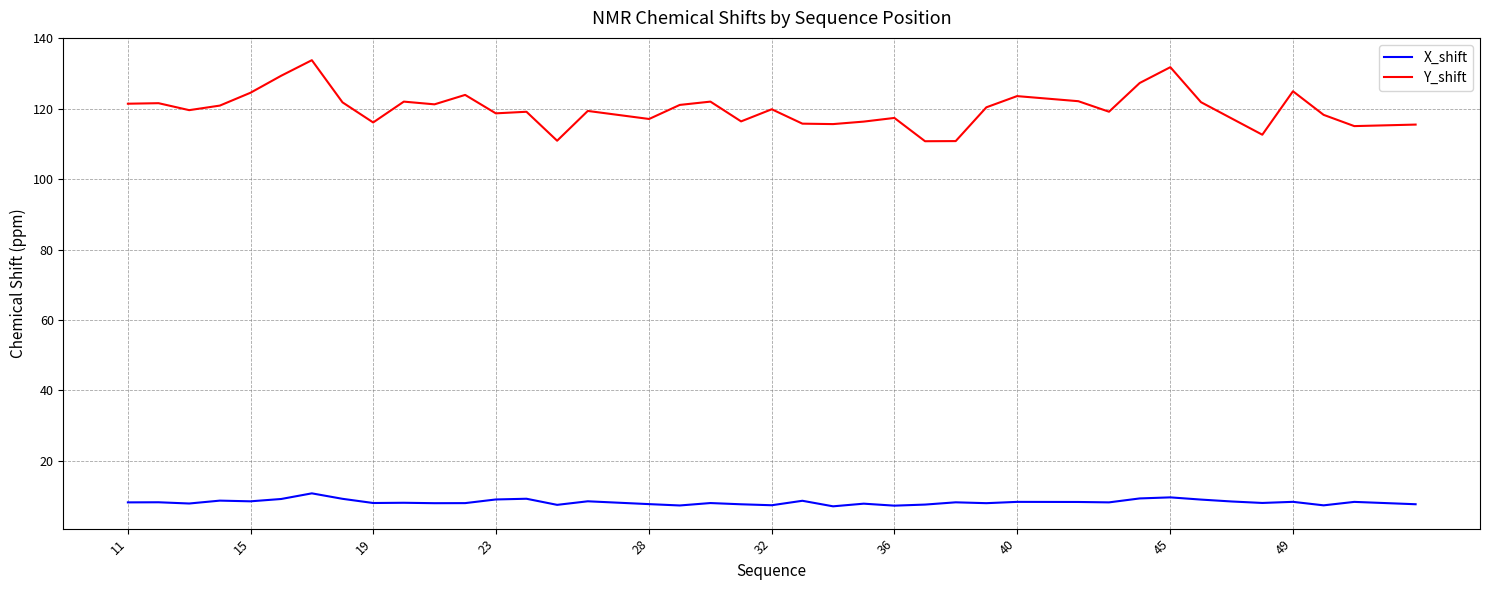

Rank the series by their maximum value, from lowest to highest.

X_shift, Y_shift